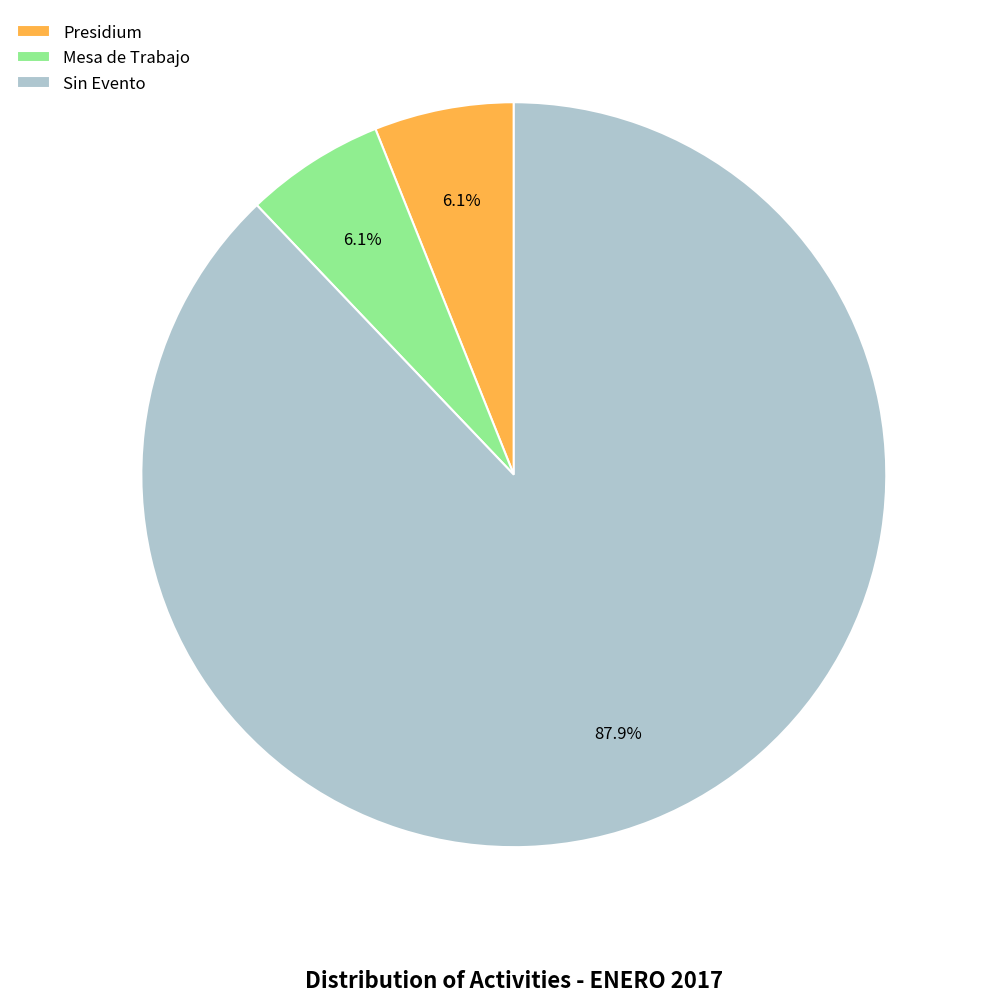

Which slice is the largest?

Sin Evento